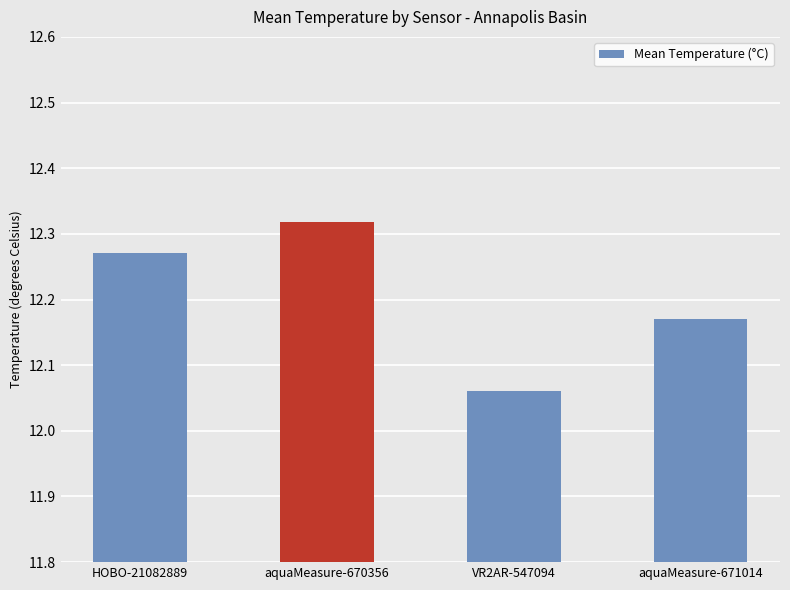

Rank the categories by value from highest to lowest.

aquaMeasure-670356, HOBO-21082889, aquaMeasure-671014, VR2AR-547094